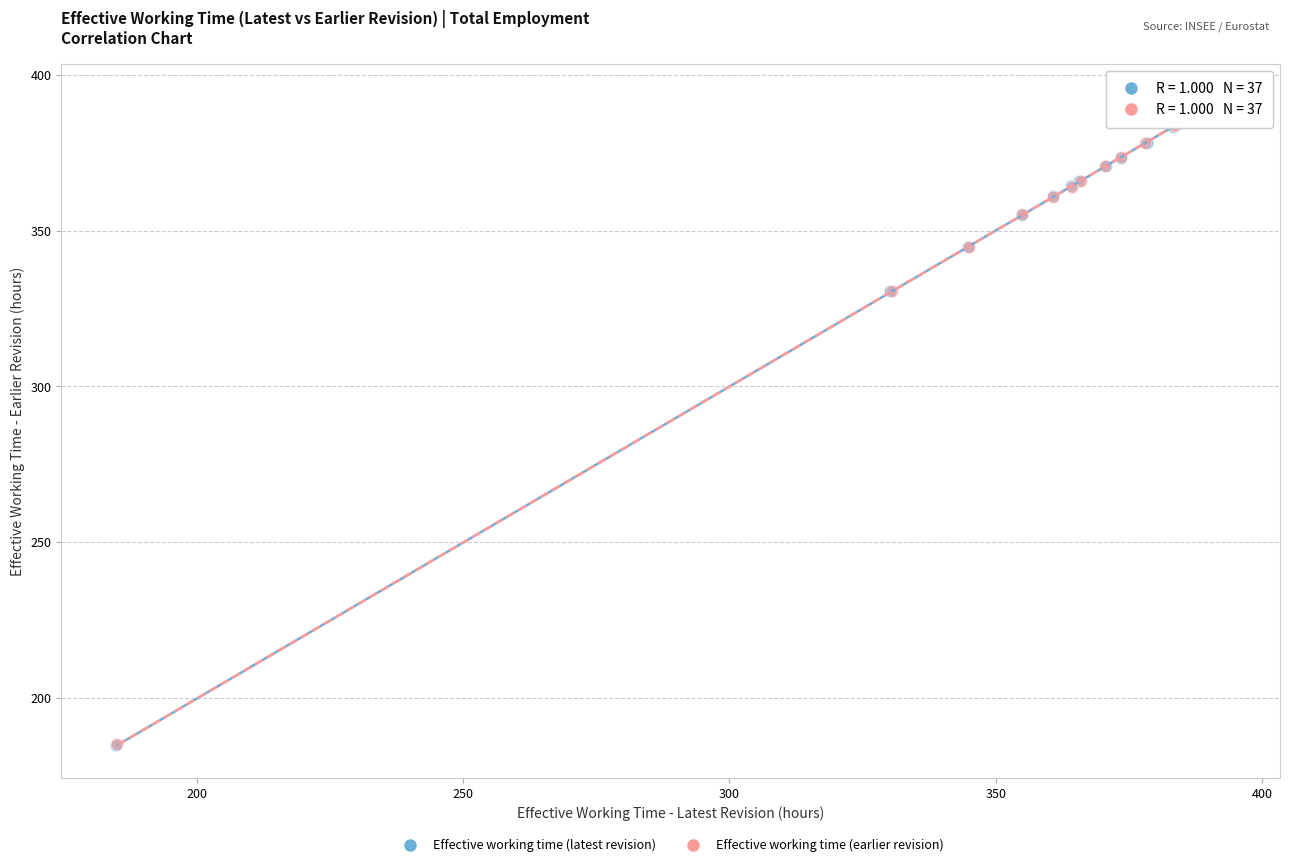

Which series has the largest Y range (max minus min)?

Effective working time (latest revision)